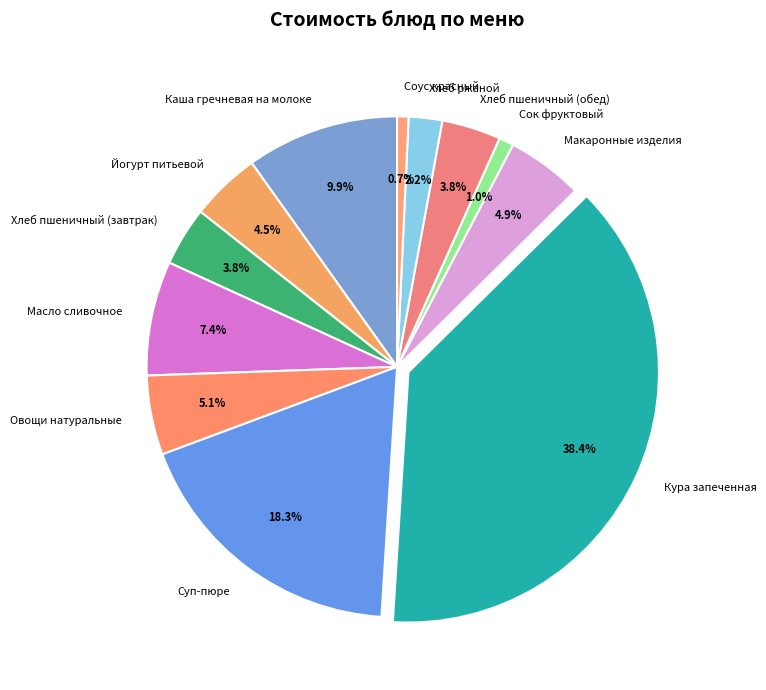

Which has a higher value, Хлеб пшеничный (завтрак) or Овощи натуральные?

Овощи натуральные